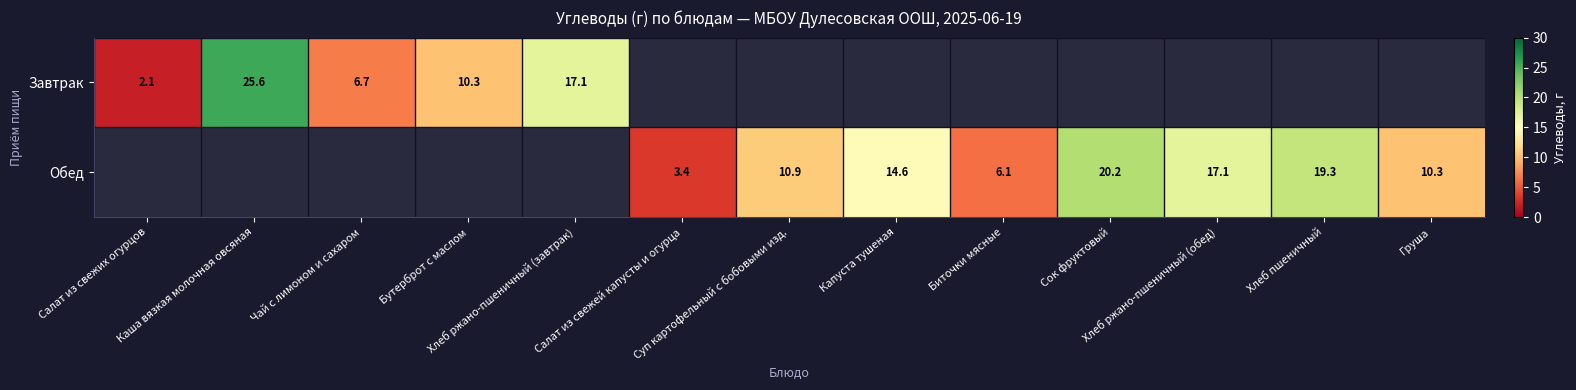

What is the maximum value for Обед?

20.2